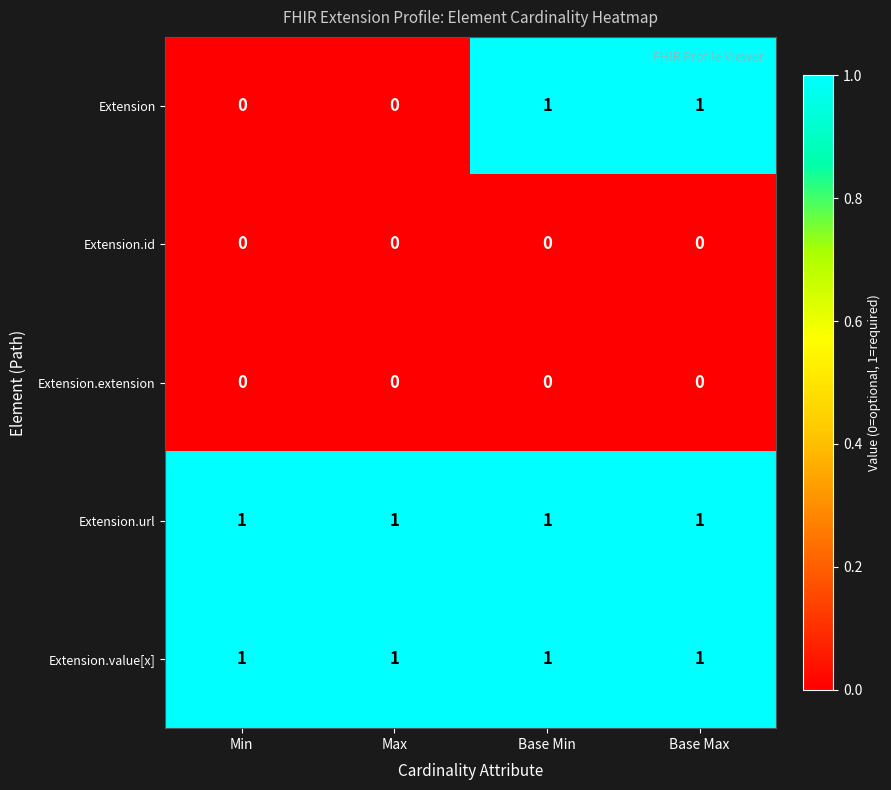

Is the value of Extension.url at Max greater than the value of Extension.extension at Base Min?

Yes